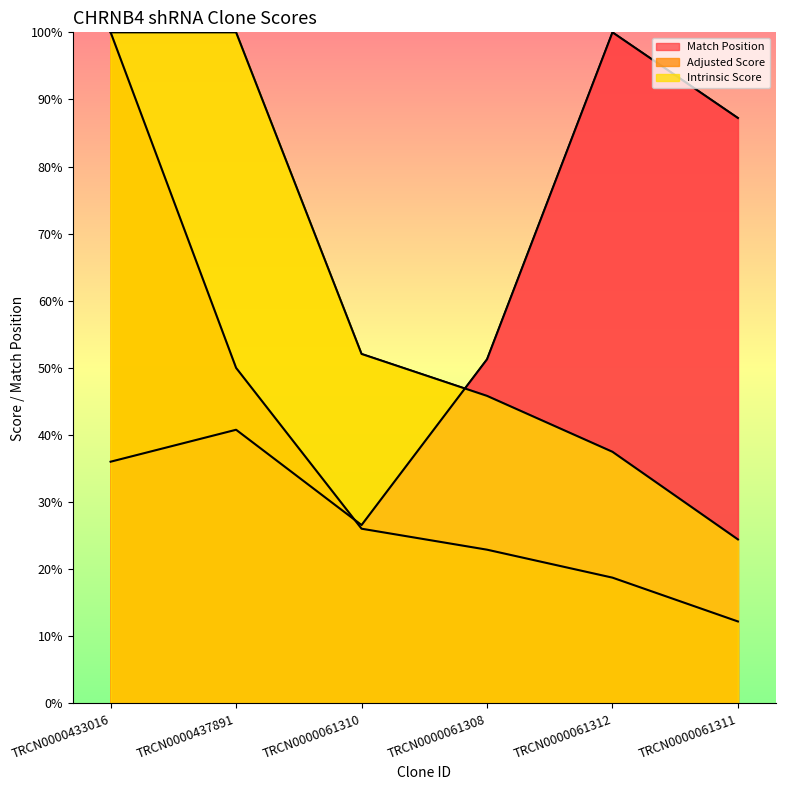

Reading left to right, extract all data points from this chart.

Match Position: 36.0	40.8	26.6	51.3	100.0	87.2
Adjusted Score: 100.0	50.0	26.0	22.9	18.8	12.2
Intrinsic Score: 100.0	100.0	52.1	45.8	37.5	24.4